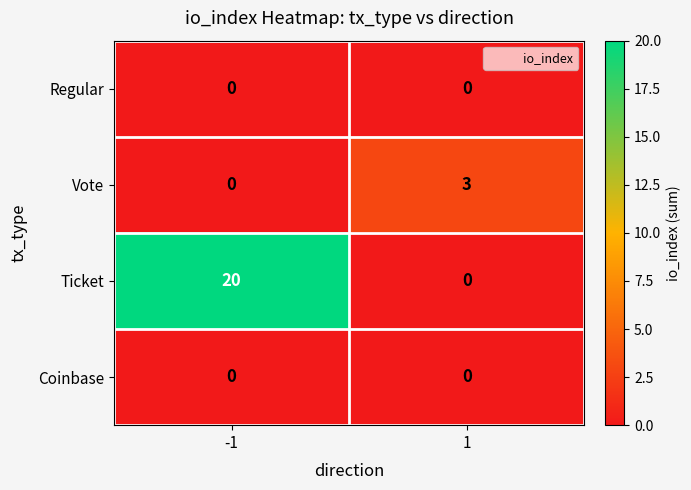

True or false: Coinbase has a value of 0 at 1.

True